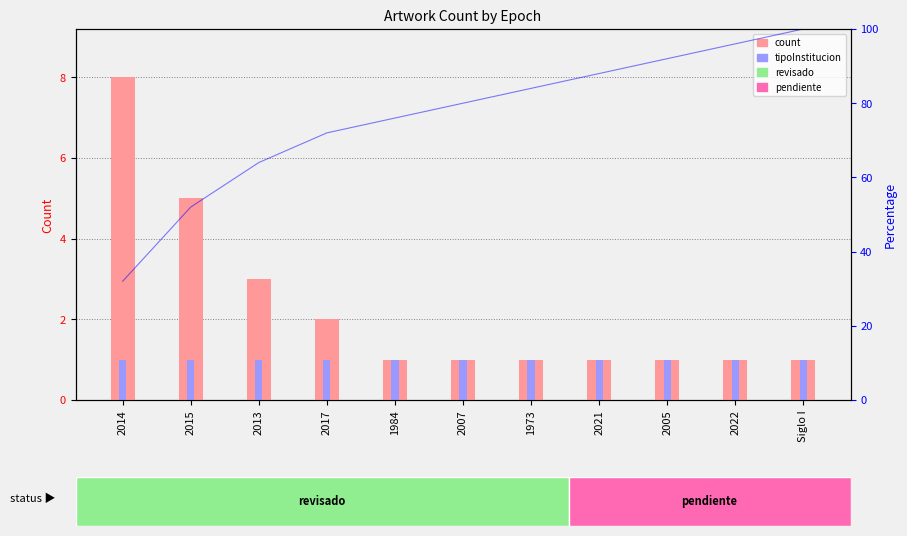

What position from the right is 1973?

5